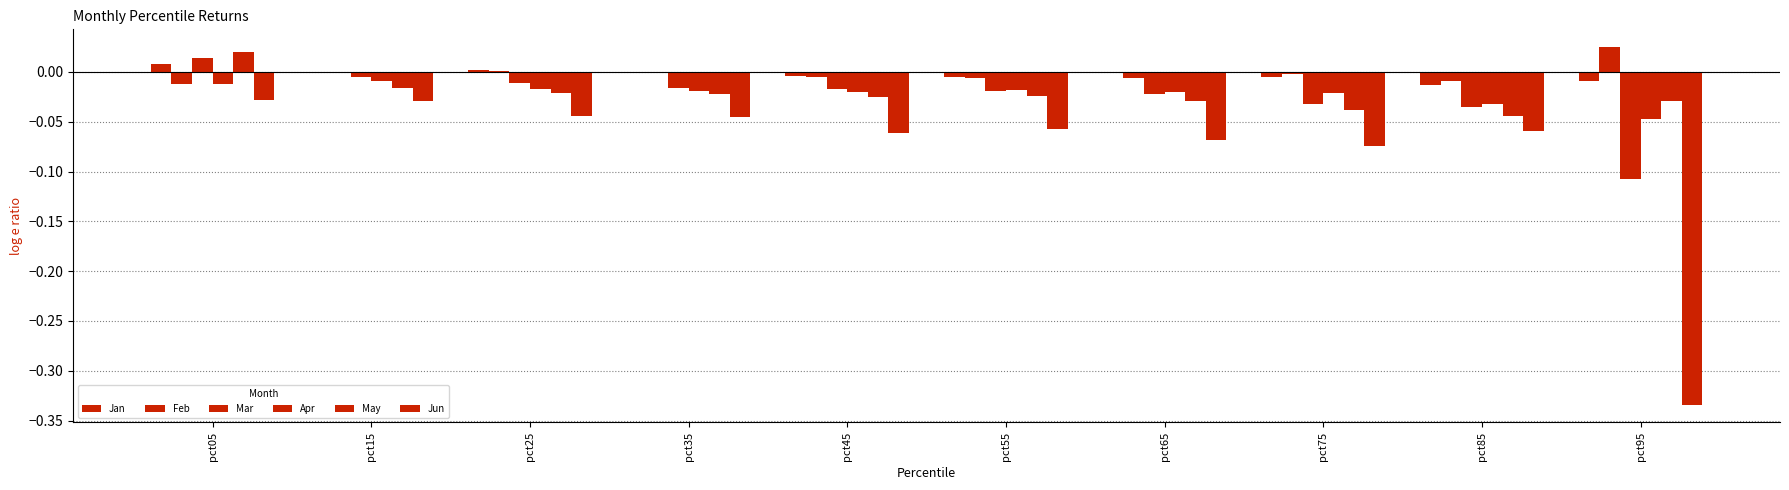

Is it true that Apr equals -0.0 at pct25?

True